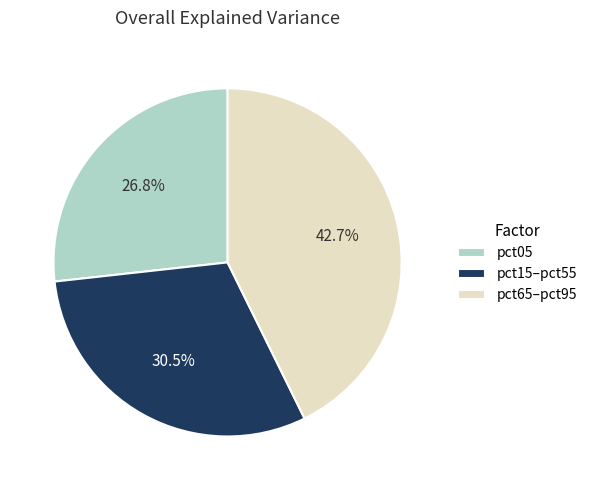

Between pct15–pct55 and pct65–pct95, which is larger?

pct65–pct95